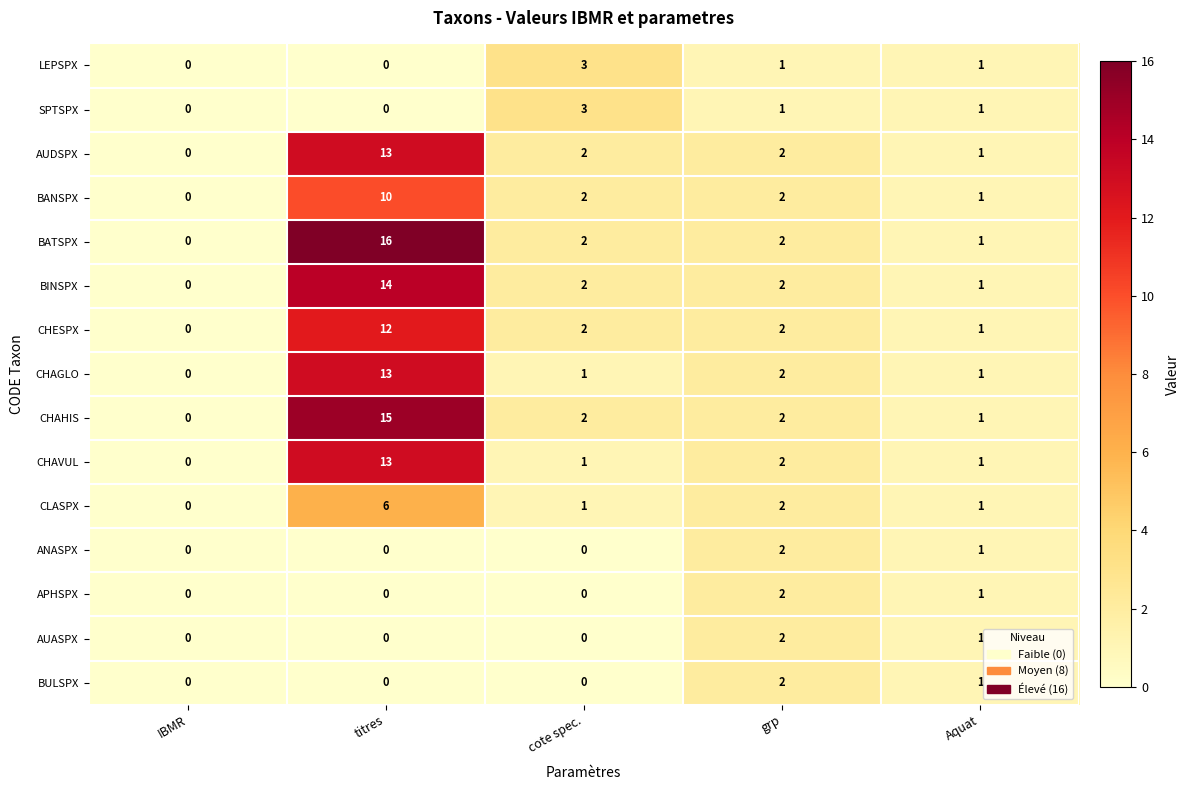

How many distinct data groups are displayed?

15